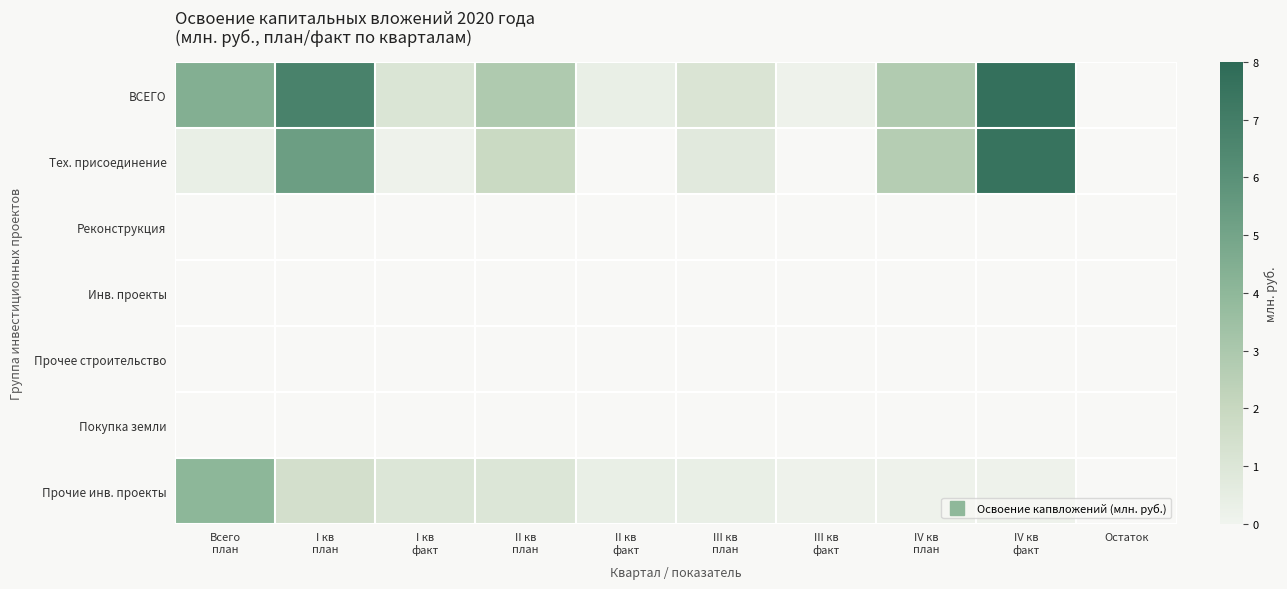

Reading left to right, transcribe all the data shown in this chart.

ВСЕГО: Всего
план=4.4	I кв
план=6.7	I кв
факт=1.1	II кв
план=2.8	II кв
факт=0.4	III кв
план=1.1	III кв
факт=0.1	IV кв
план=2.8	IV кв
факт=7.7	Остаток=0.0
Тех. присоединение: Всего
план=0.4	I кв
план=5.3	I кв
факт=0.1	II кв
план=1.9	II кв
факт=0.0	III кв
план=0.7	III кв
факт=0.0	IV кв
план=2.7	IV кв
факт=7.6	Остаток=0.0
Реконструкция: Всего
план=0.0	I кв
план=0.0	I кв
факт=0.0	II кв
план=0.0	II кв
факт=0.0	III кв
план=0.0	III кв
факт=0.0	IV кв
план=0.0	IV кв
факт=0.0	Остаток=0.0
Инв. проекты: Всего
план=0.0	I кв
план=0.0	I кв
факт=0.0	II кв
план=0.0	II кв
факт=0.0	III кв
план=0.0	III кв
факт=0.0	IV кв
план=0.0	IV кв
факт=0.0	Остаток=0.0
Прочее строительство: Всего
план=0.0	I кв
план=0.0	I кв
факт=0.0	II кв
план=0.0	II кв
факт=0.0	III кв
план=0.0	III кв
факт=0.0	IV кв
план=0.0	IV кв
факт=0.0	Остаток=0.0
Покупка земли: Всего
план=0.0	I кв
план=0.0	I кв
факт=0.0	II кв
план=0.0	II кв
факт=0.0	III кв
план=0.0	III кв
факт=0.0	IV кв
план=0.0	IV кв
факт=0.0	Остаток=0.0
Прочие инв. проекты: Всего
план=4.1	I кв
план=1.5	I кв
факт=1.0	II кв
план=1.0	II кв
факт=0.4	III кв
план=0.4	III кв
факт=0.1	IV кв
план=0.1	IV кв
факт=0.1	Остаток=0.0